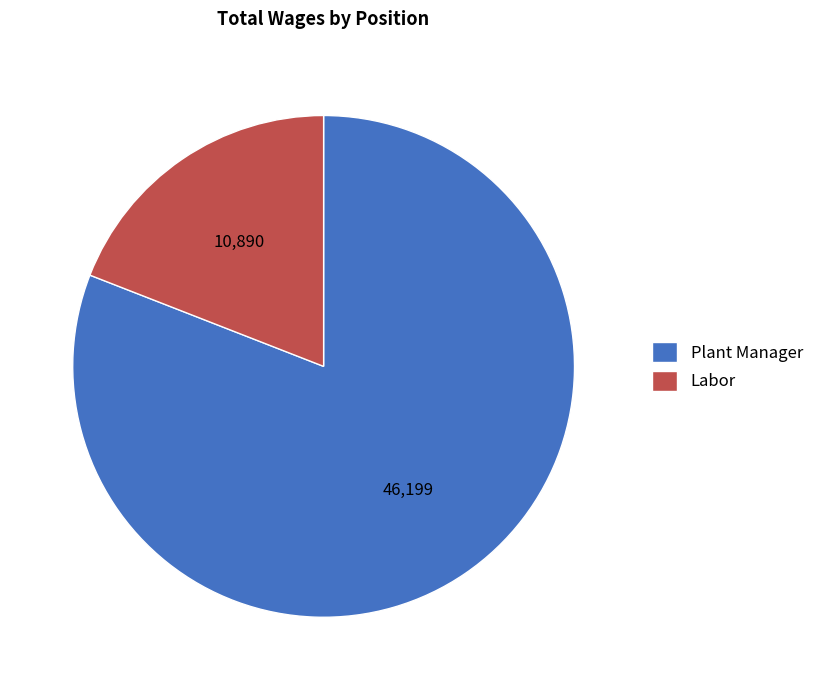

Which category has the biggest portion of the pie?

Plant Manager